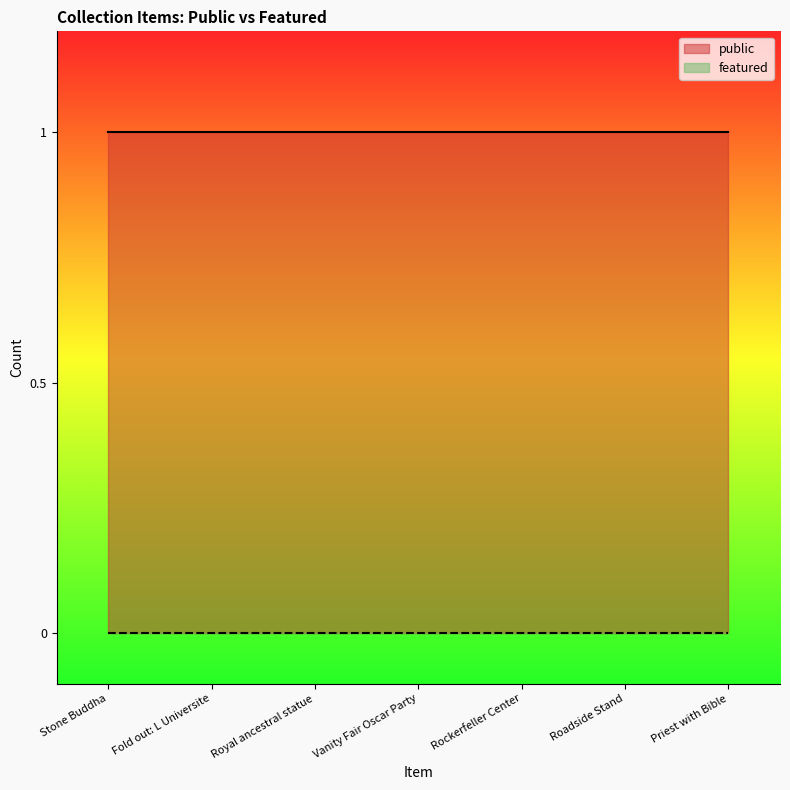

What is the maximum value shown in the chart?

1